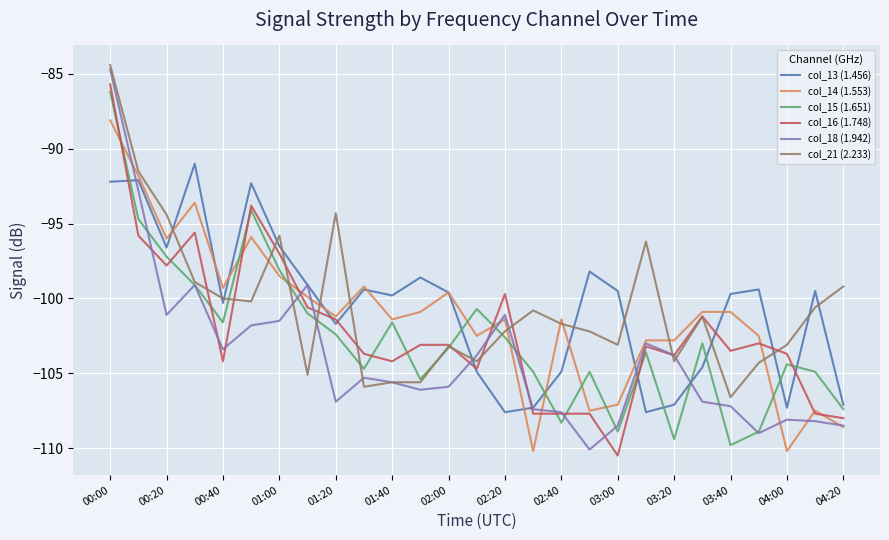

What is the minimum value shown in the chart?

-110.5